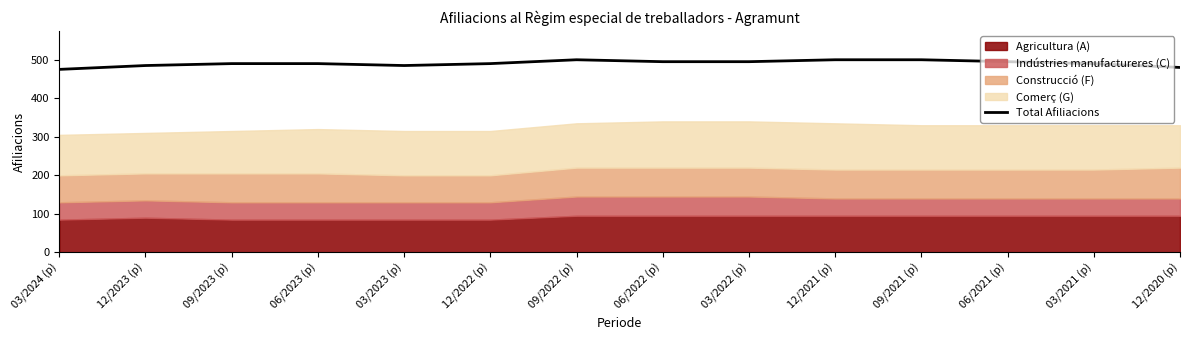

Is it true that the value at 03/2023 (p) is 485?

True